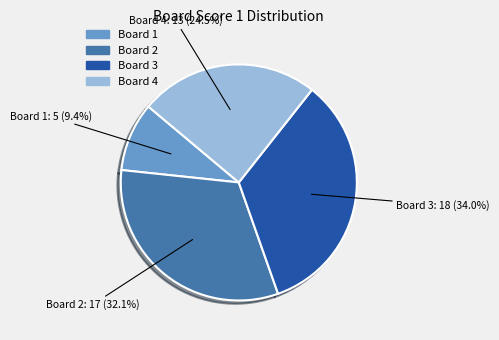

To the nearest percent, what is the difference between the largest and smallest slice percentages?

25%